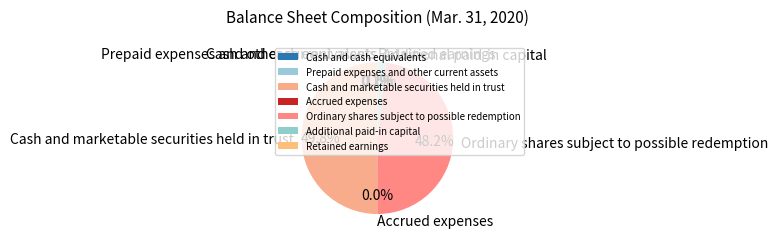

Which category has the biggest portion of the pie?

Cash and marketable securities held in trust